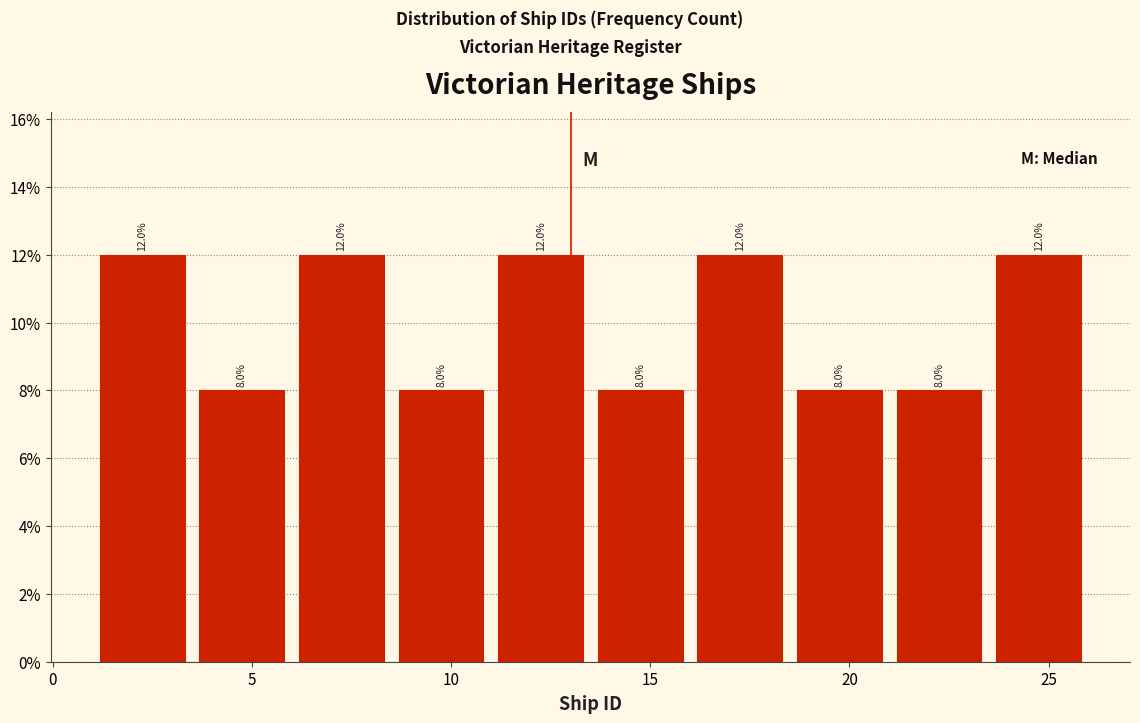

How tall is the bar that spans 23.5 to 26.0 on the x-axis?

12.0